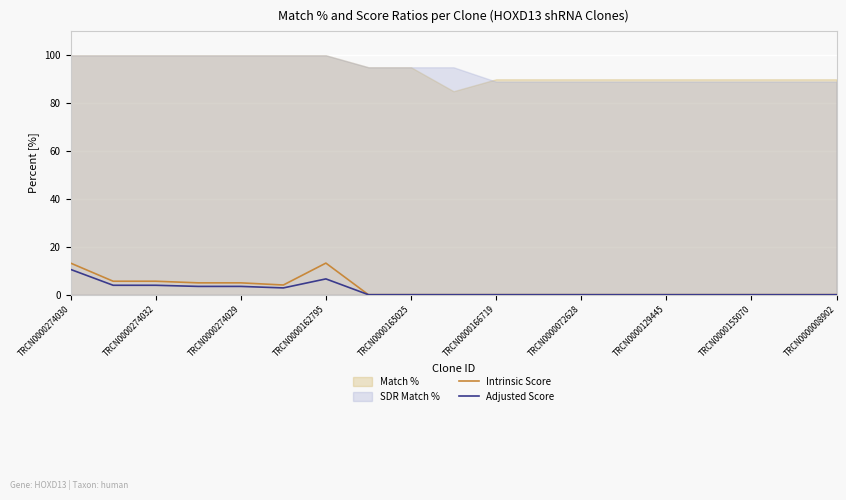

The Intrinsic Score series shows 0.0 at TRCN0000165025. True or false?

True